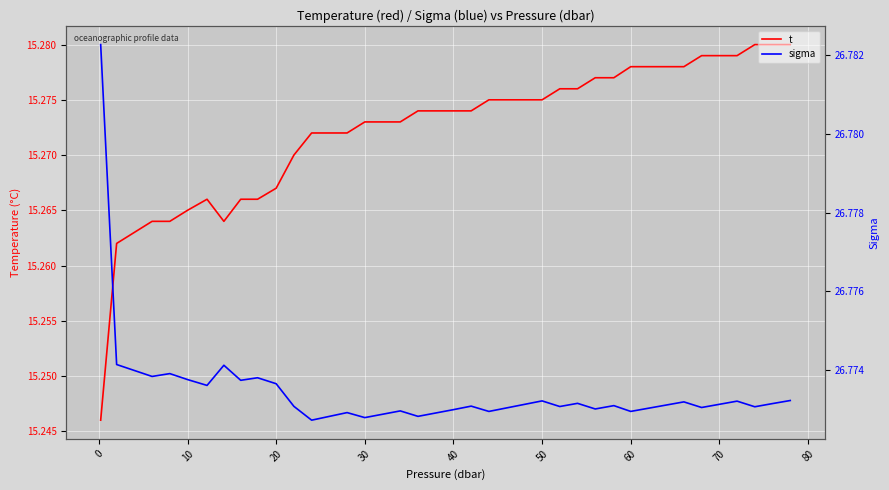

Is it true that t equals 27.1 at 60?

False